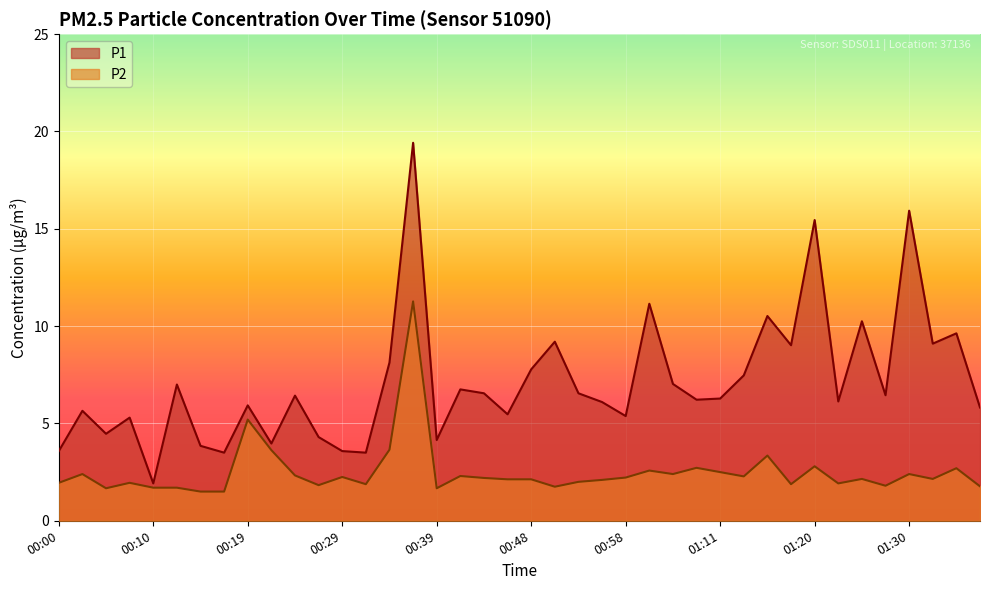

What is the difference between the P2 values at 00:46 and 00:27?

0.3